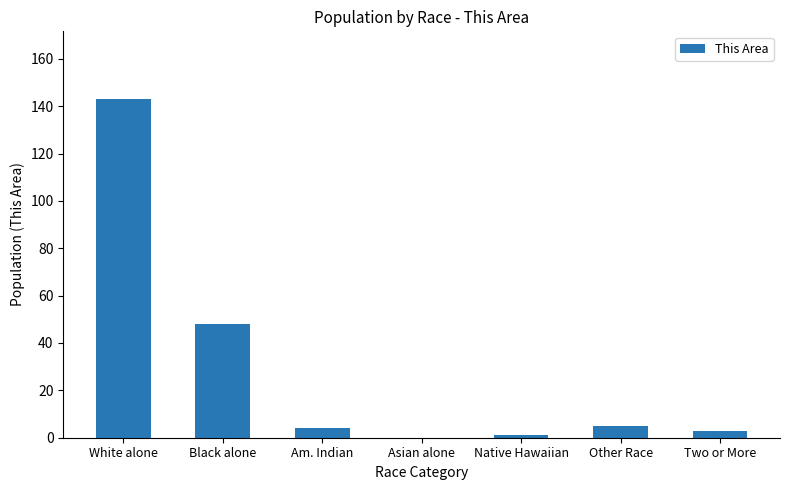

Which label corresponds to the largest value in the chart?

White alone